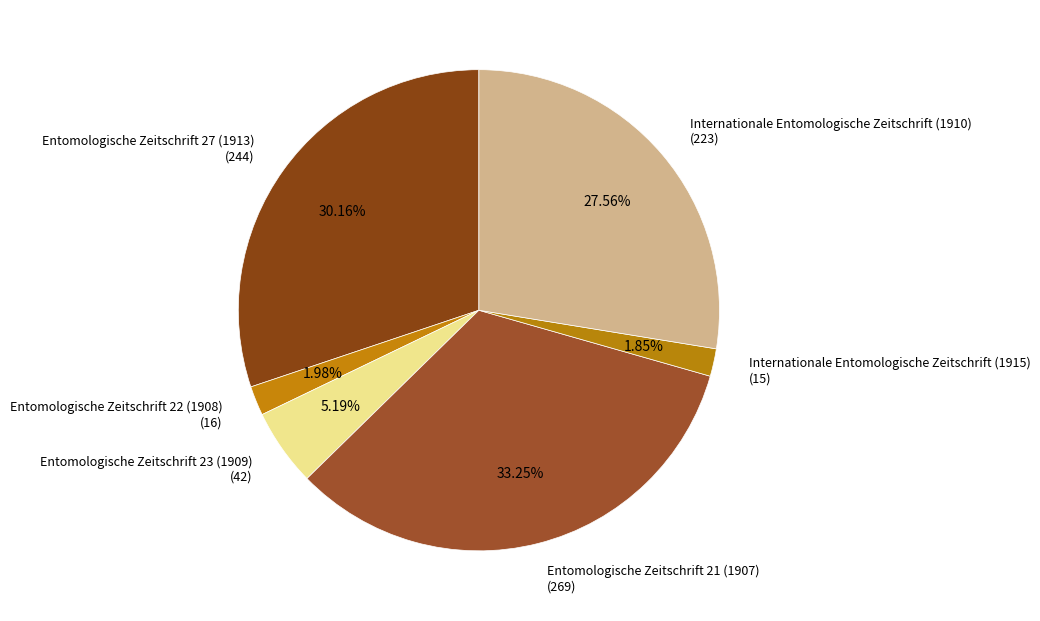

To the nearest percent, what is the average slice percentage?

17%